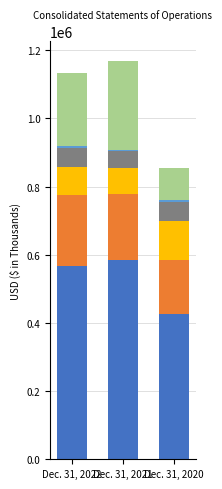

How many categories are shown in the chart?

3